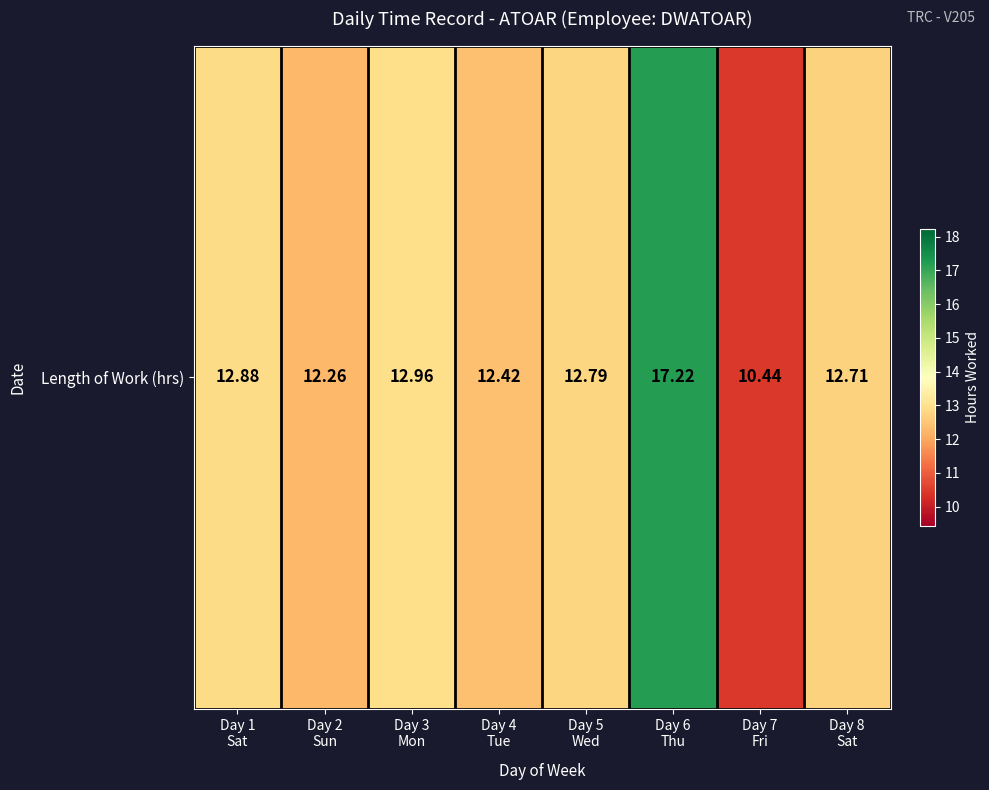

List the labels in order of value, smallest first.

Day 7
Fri, Day 2
Sun, Day 4
Tue, Day 8
Sat, Day 5
Wed, Day 1
Sat, Day 3
Mon, Day 6
Thu